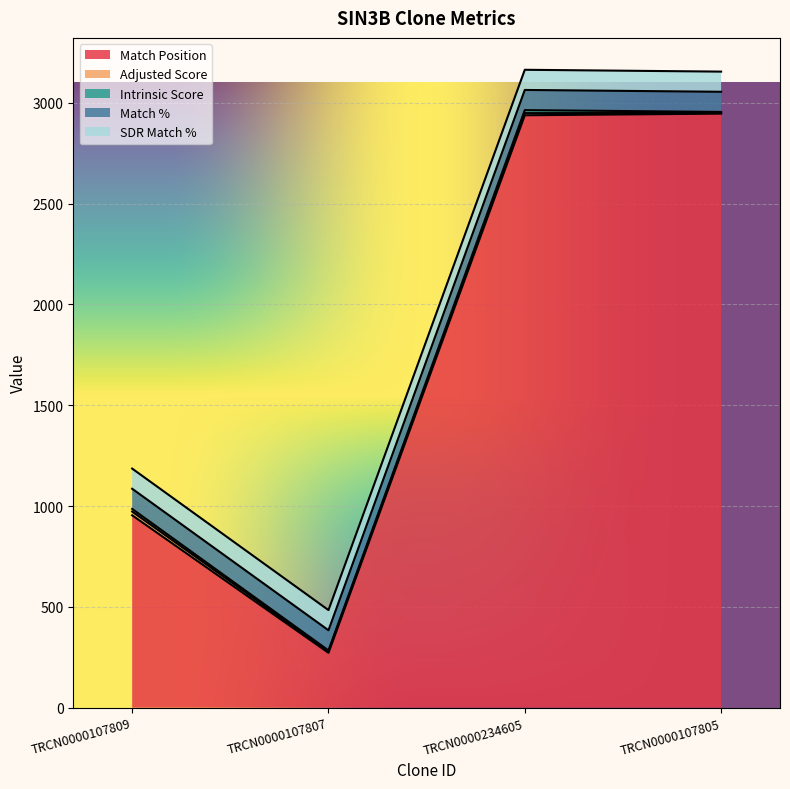

True or false: SDR Match % and Adjusted Score intersect in this chart.

False